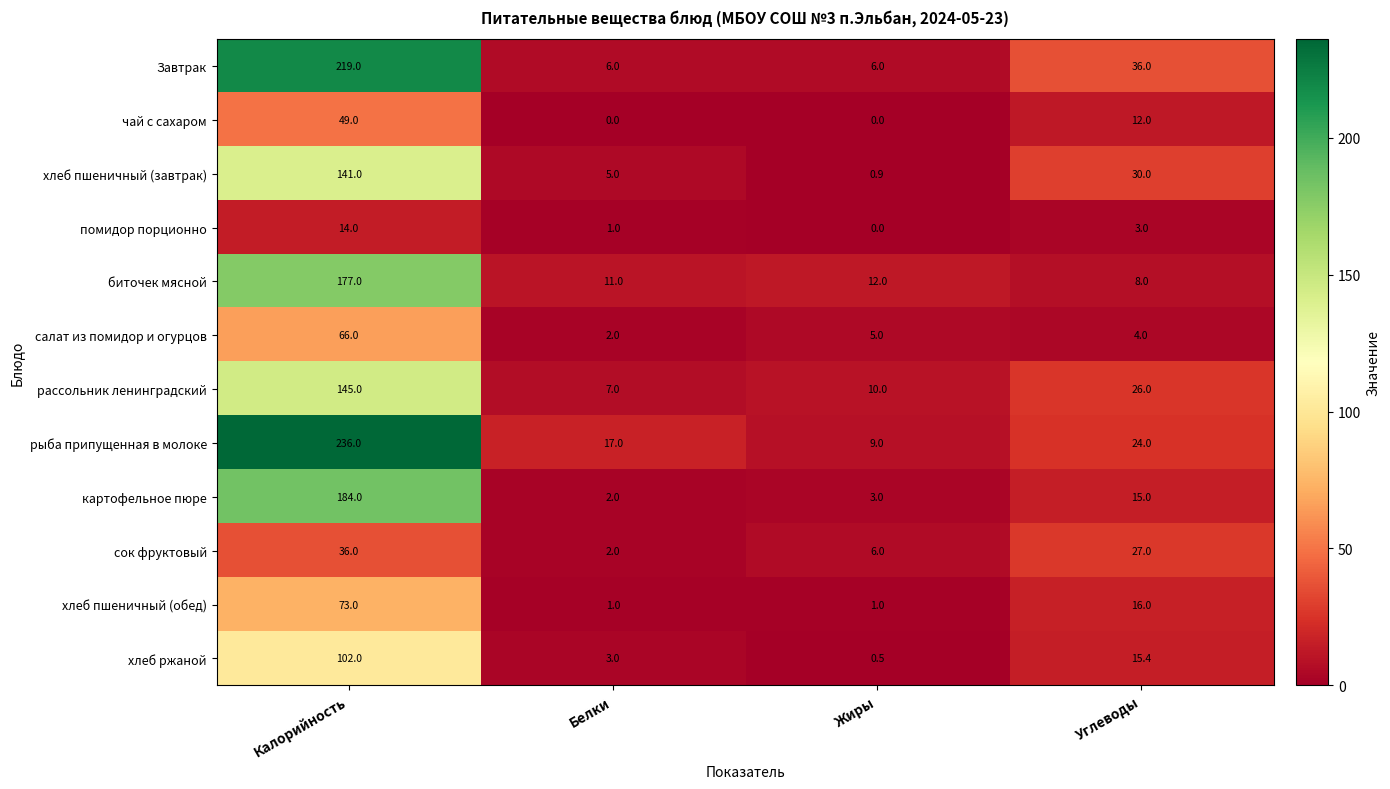

How many categories are shown in the chart?

4